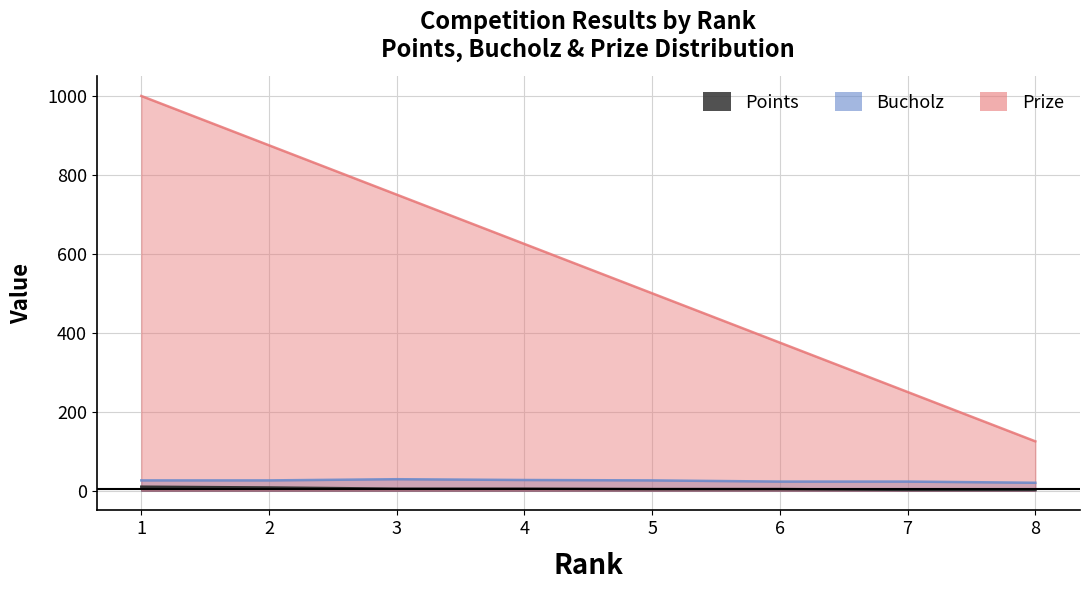

Which series changed the most between 1 and 2?

Prize